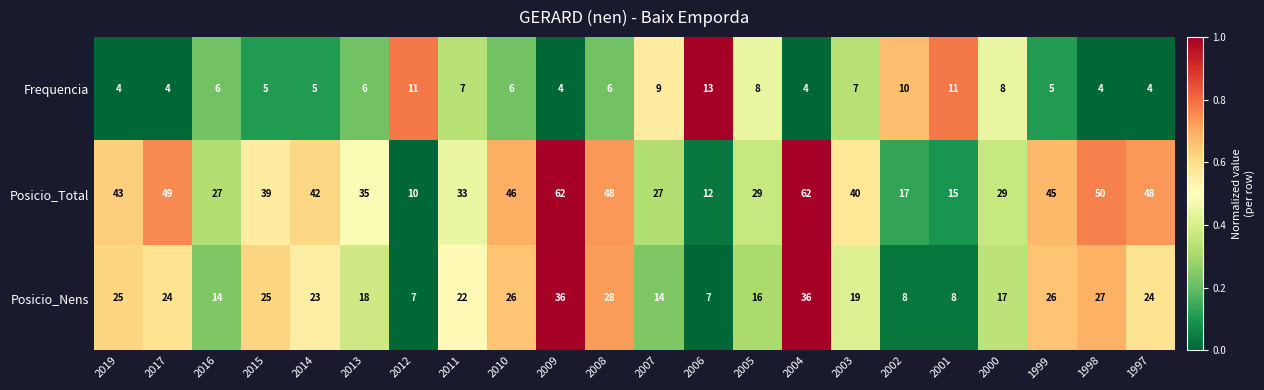

Which series has the largest total across all categories?

Posicio_Total